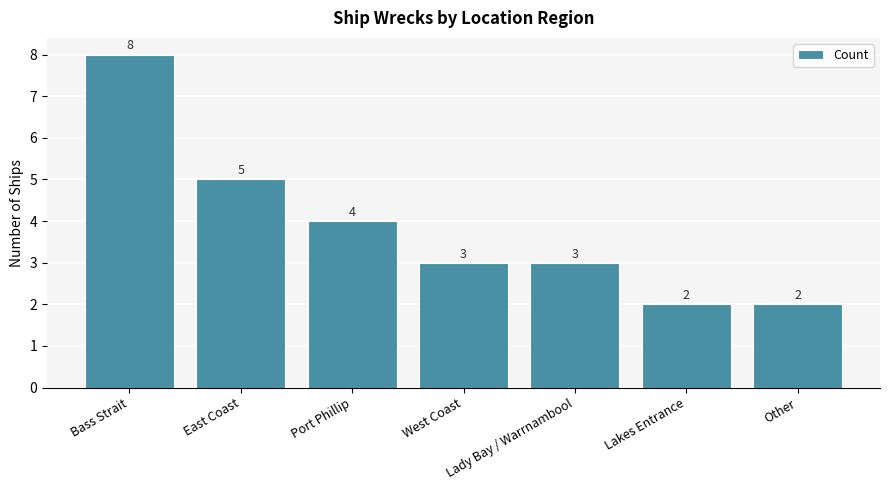

What is the sum of the values at Bass Strait and West Coast?

11